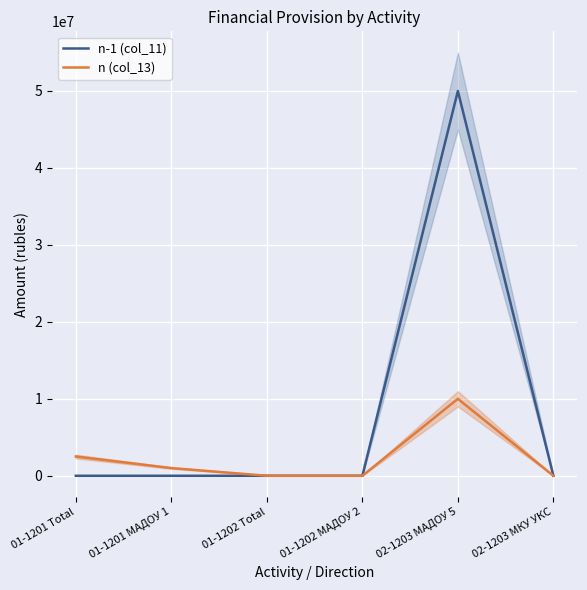

List the series in order of their peak value, highest first.

n-1 (col_11), n (col_13)